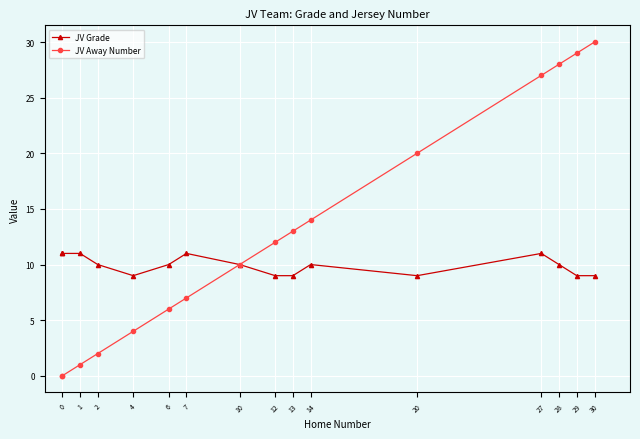

Which series has the largest total across all categories?

JV Away Number